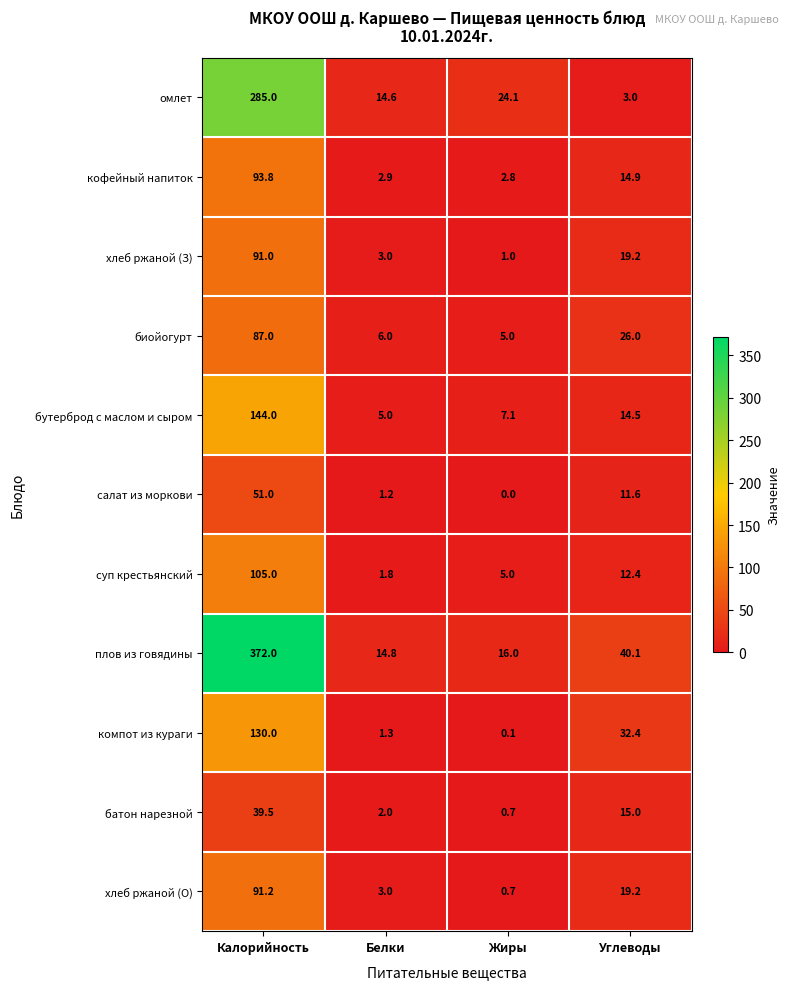

At which label does хлеб ржаной (О) first exceed 19?

Калорийность